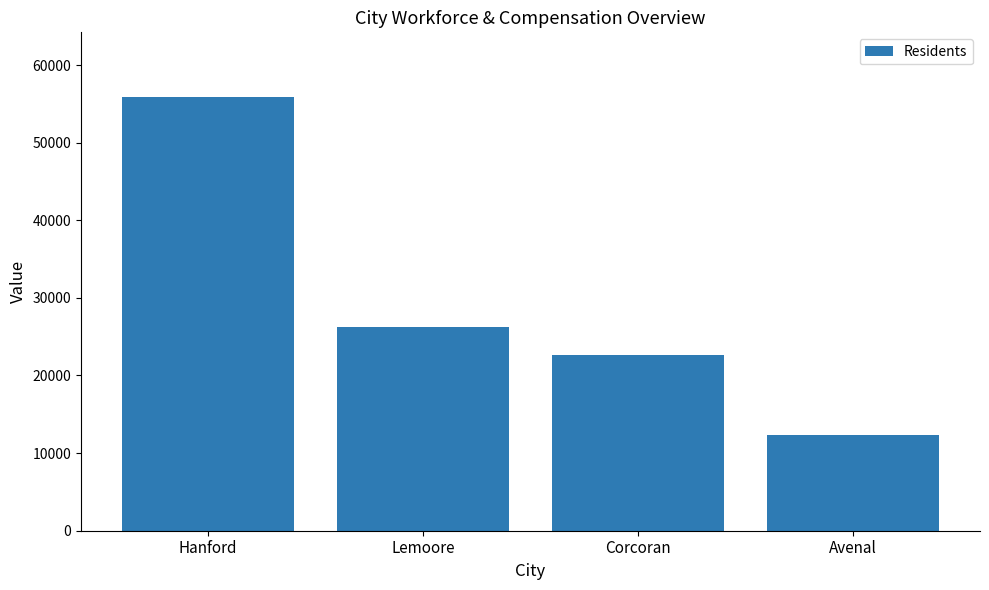

What value does the data have at Avenal?

12373